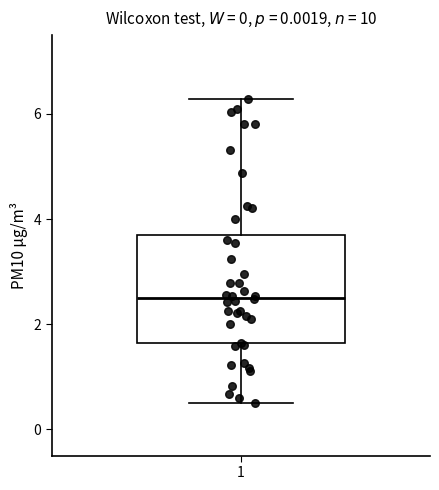

Where is the lower edge of the box at x = 1 on the y-axis? The values are not printed on the chart, so give them approximately, as read against the axis.

1.6